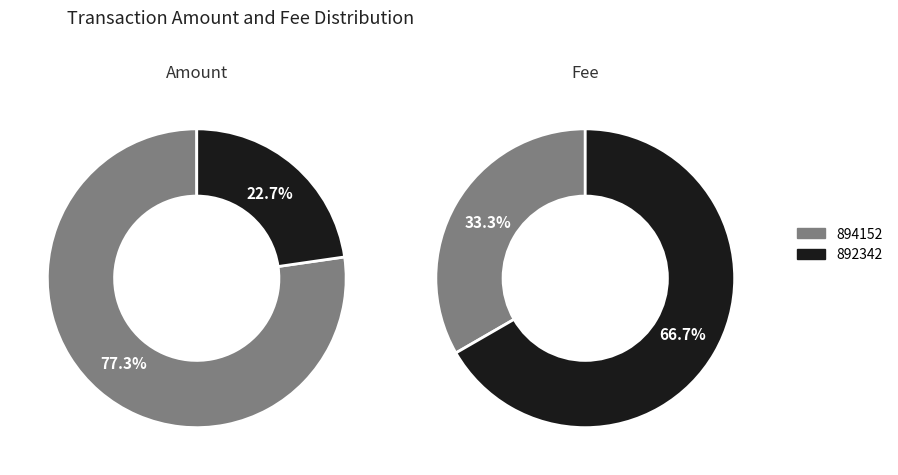

To the nearest percent, what percentage of the pie is 894152?

33%